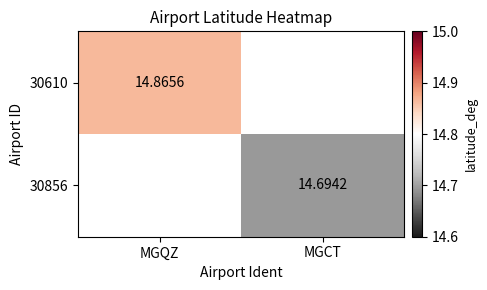

Is the value of 30856 at MGCT greater than the value of 30610 at MGQZ?

No